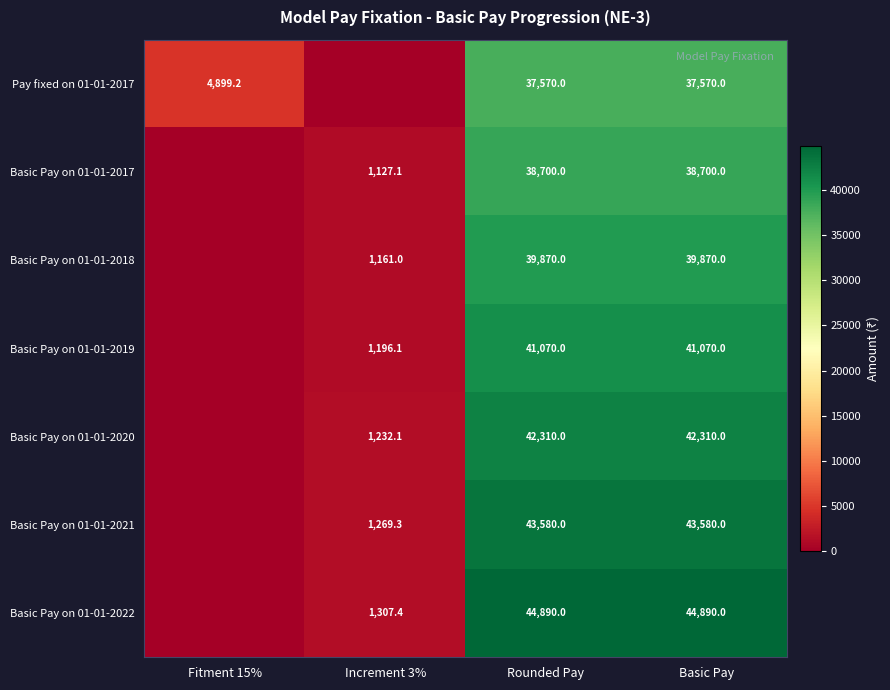

What is the total value across all series at Rounded Pay?

287990.0